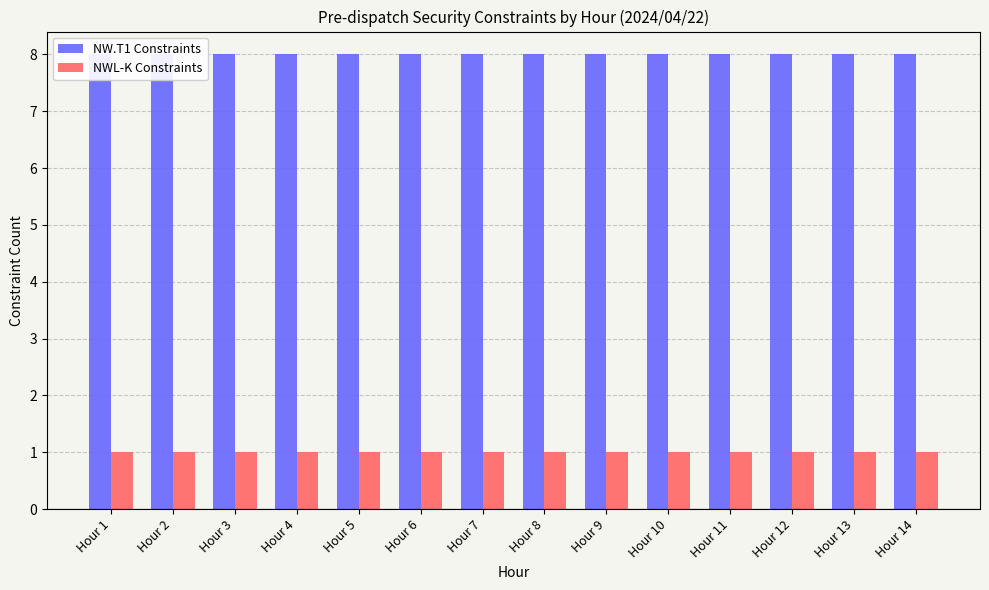

What are all the series names shown in the legend?

NW.T1 Constraints, NWL-K Constraints